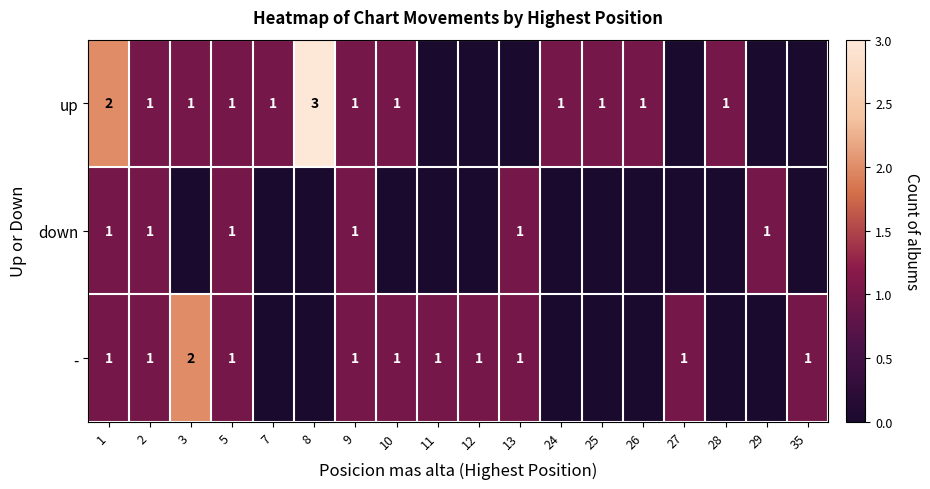

What is the sum of the up values at 8 and 7?

4